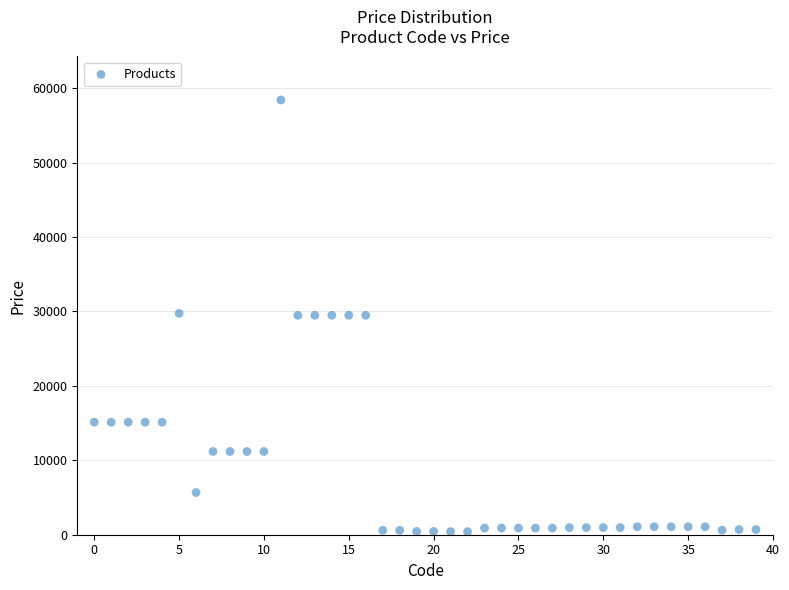

What is the range of Y values (max minus min)?

58010.0